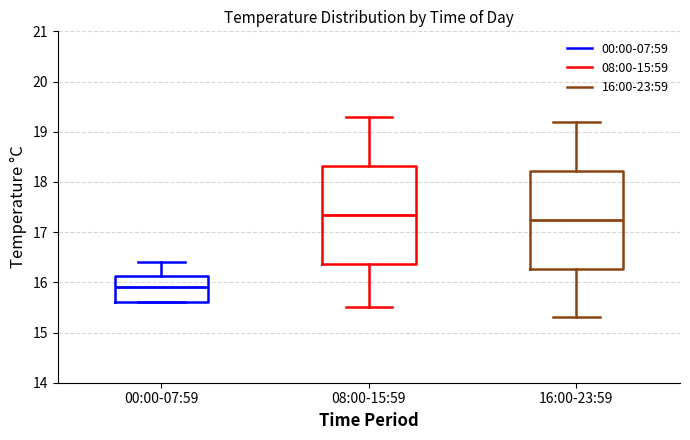

Which box has the highest median line?

08:00-15:59